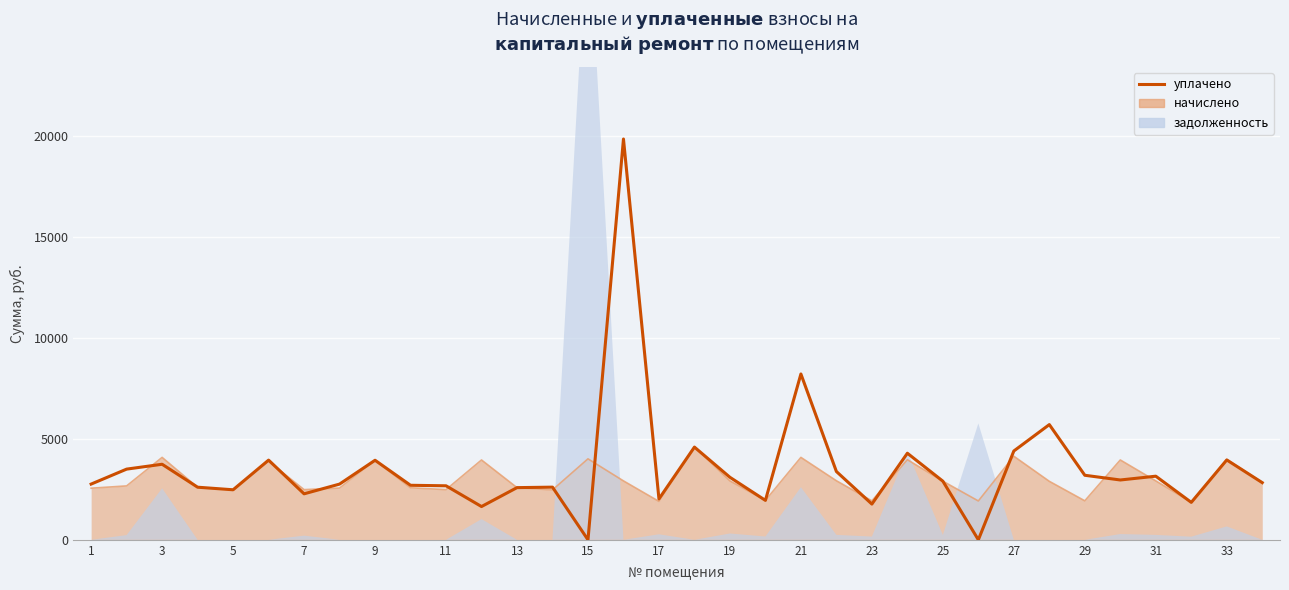

Count the number of categories in the chart.

34